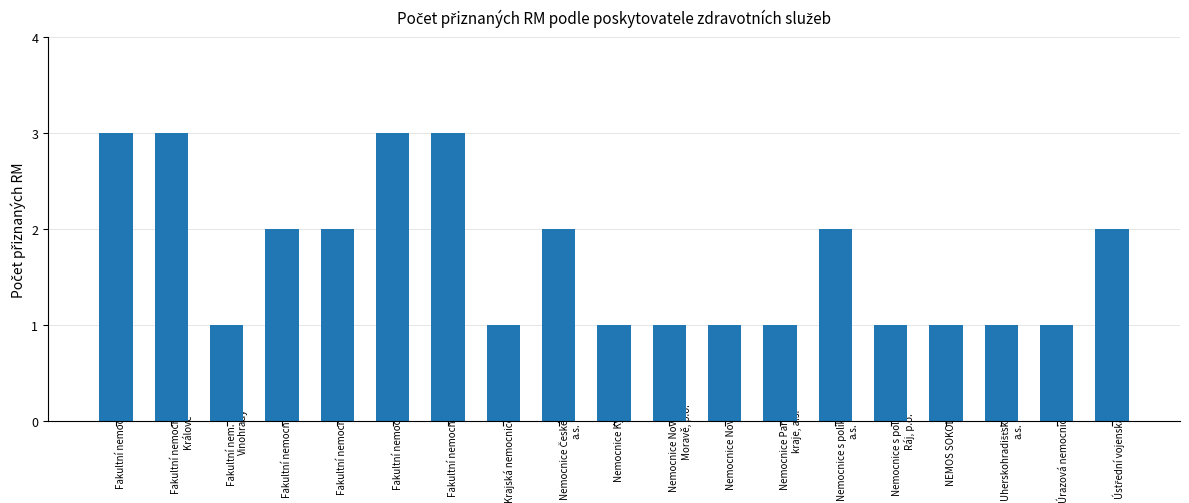

The chart shows a value of 2 at Fakultní nemocnice Olomouc. True or false?

True